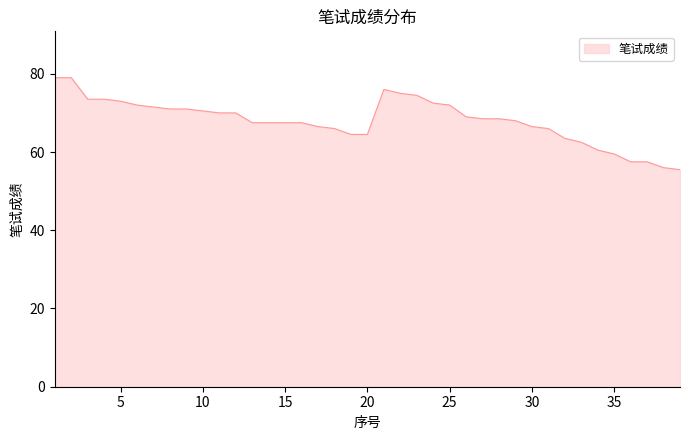

What is the smallest value displayed?

55.5